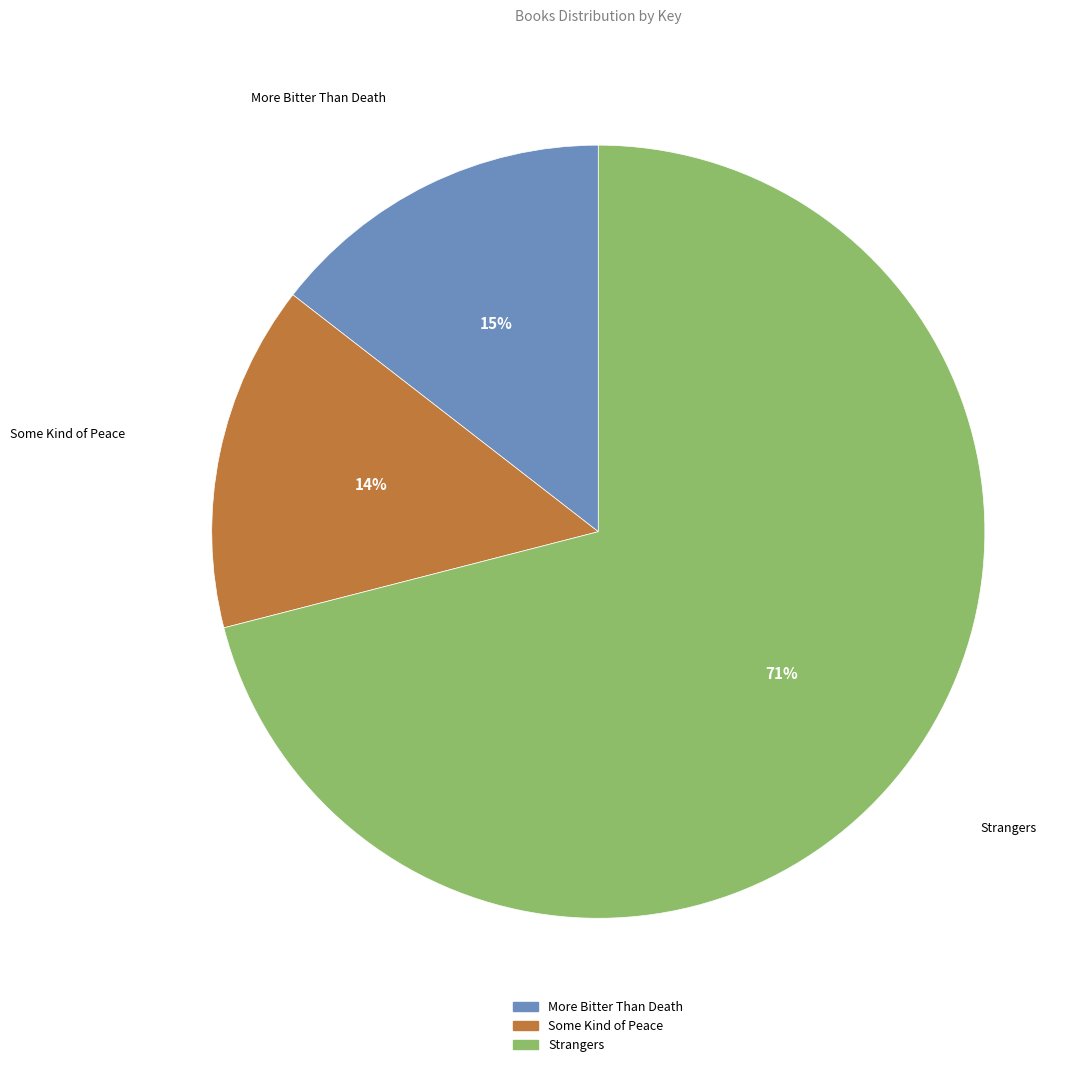

To the nearest percent, what is the average slice percentage?

33%